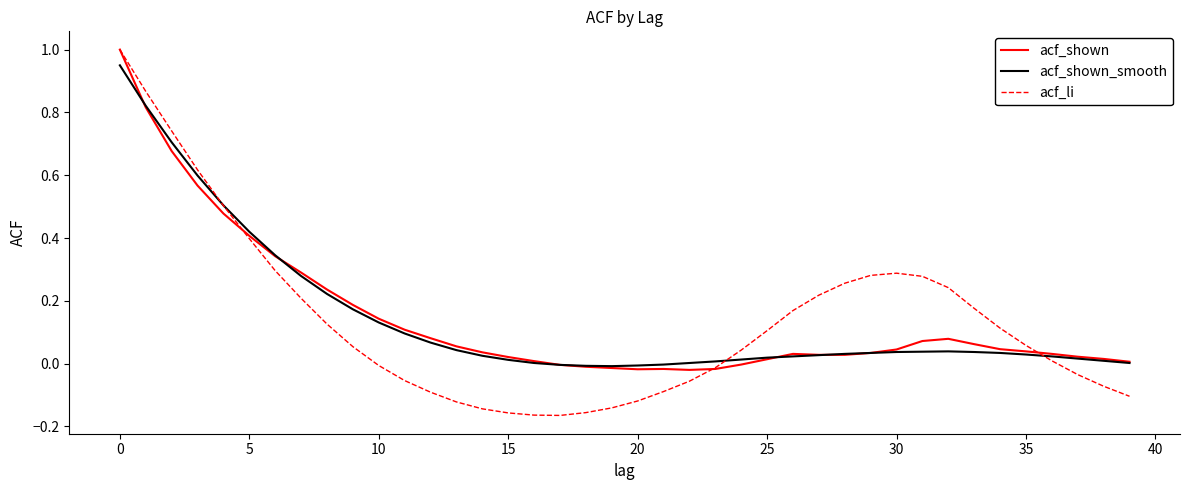

Which series has the widest spread of values?

acf_li